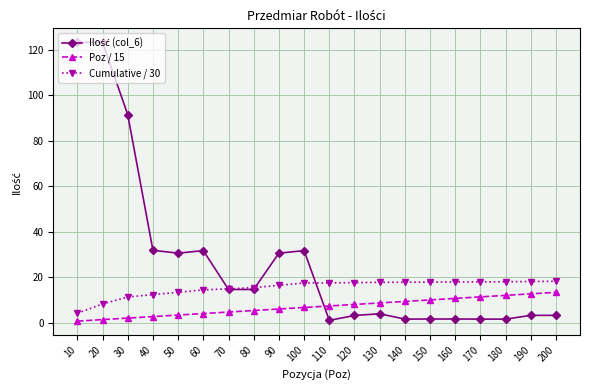

The Cumulative / 30 series shows 7.3 at 120. True or false?

False